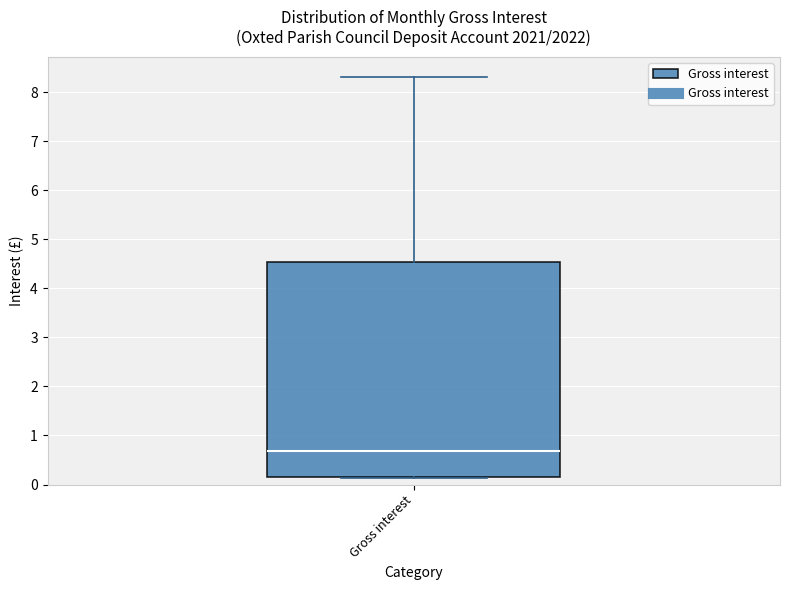

Read this box plot against the y-axis: the position of the median line, the range covered by the box, and the ends of both whiskers. The values are not printed on the chart, so give them approximately, as read against the axis.

median 0.7, box 0.1 to 4.5, whiskers 0.1 to 8.3